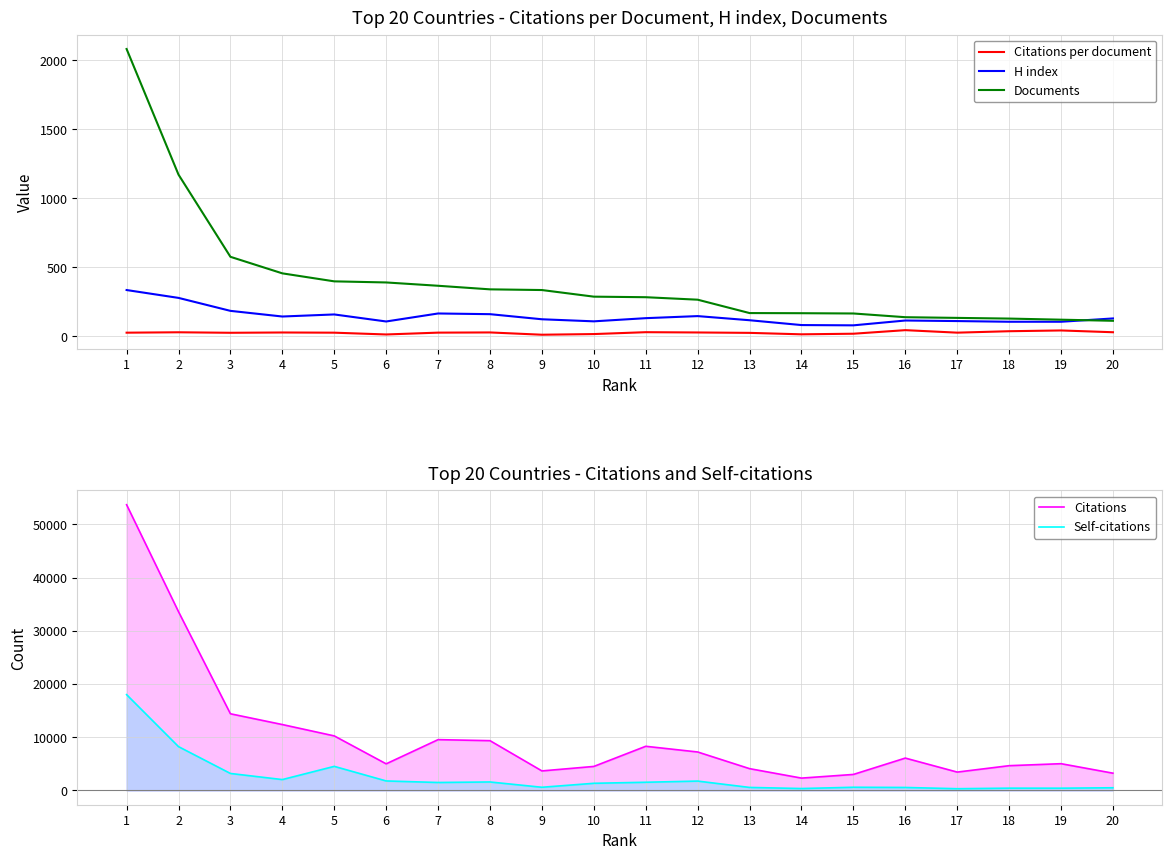

Reading left to right, list all the values displayed in this chart.

Citations per document: 1=25.8	2=28.7	3=25.0	4=27.2	5=25.8	6=12.8	7=26.1	8=27.5	9=10.9	10=15.7	11=29.3	12=27.3	13=24.4	14=13.9	15=18.2	16=44.1	17=25.9	18=36.4	19=41.9	20=28.9
H index: 1=335.0	2=278.0	3=184.0	4=143.0	5=158.0	6=107.0	7=165.0	8=160.0	9=123.0	10=108.0	11=131.0	12=146.0	13=116.0	14=81.0	15=79.0	16=114.0	17=110.0	18=105.0	19=105.0	20=129.0
Documents: 1=2083.0	2=1172.0	3=576.0	4=456.0	5=398.0	6=390.0	7=366.0	8=340.0	9=335.0	10=287.0	11=283.0	12=265.0	13=168.0	14=167.0	15=165.0	16=138.0	17=133.0	18=128.0	19=120.0	20=112.0
Citations: 1=53699.0	2=33592.0	3=14408.0	4=12383.0	5=10250.0	6=5000.0	7=9547.0	8=9355.0	9=3669.0	10=4511.0	11=8299.0	12=7228.0	13=4095.0	14=2318.0	15=3007.0	16=6081.0	17=3449.0	18=4653.0	19=5027.0	20=3242.0
Self-citations: 1=18007.0	2=8233.0	3=3191.0	4=2042.0	5=4525.0	6=1784.0	7=1494.0	8=1592.0	9=596.0	10=1343.0	11=1538.0	12=1760.0	13=566.0	14=357.0	15=598.0	16=558.0	17=324.0	18=426.0	19=422.0	20=504.0